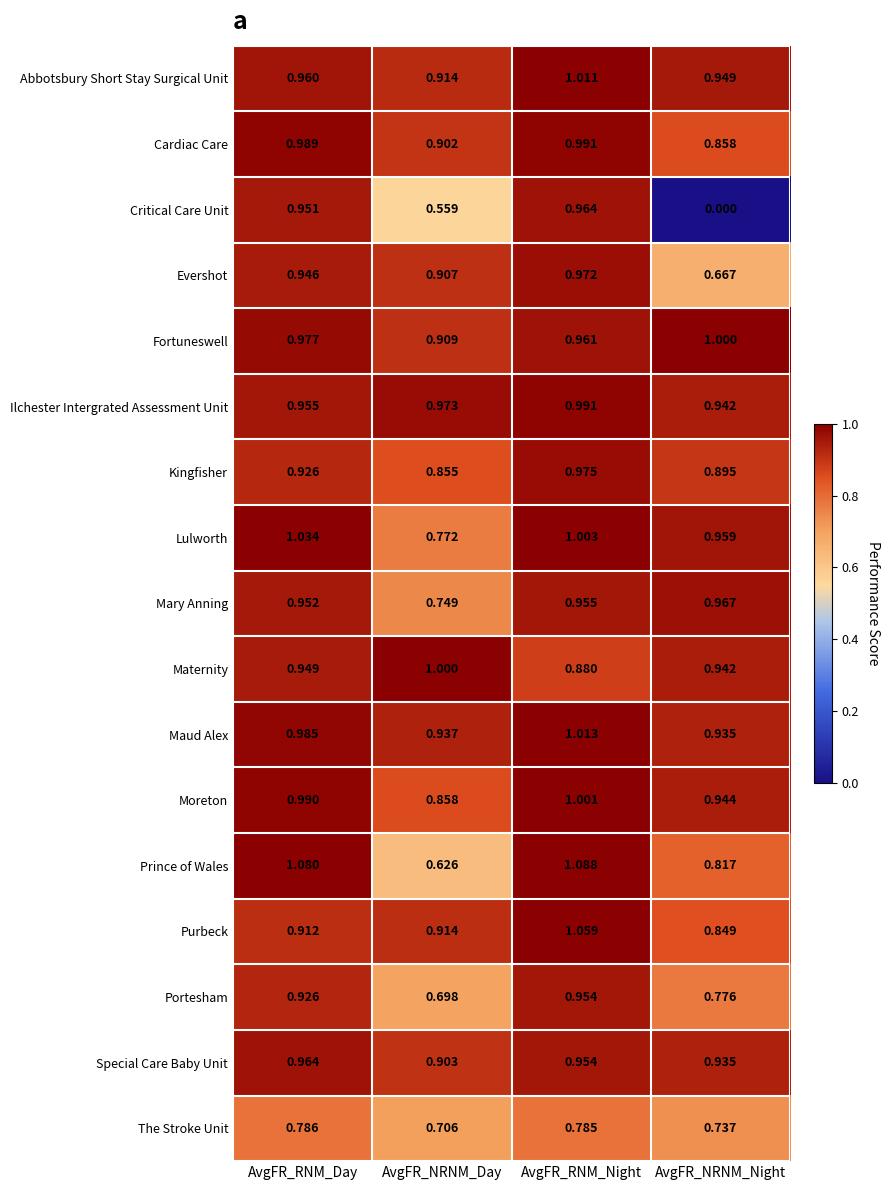

Where is Critical Care Unit nearest to the value 0?

AvgFR_NRNM_Night